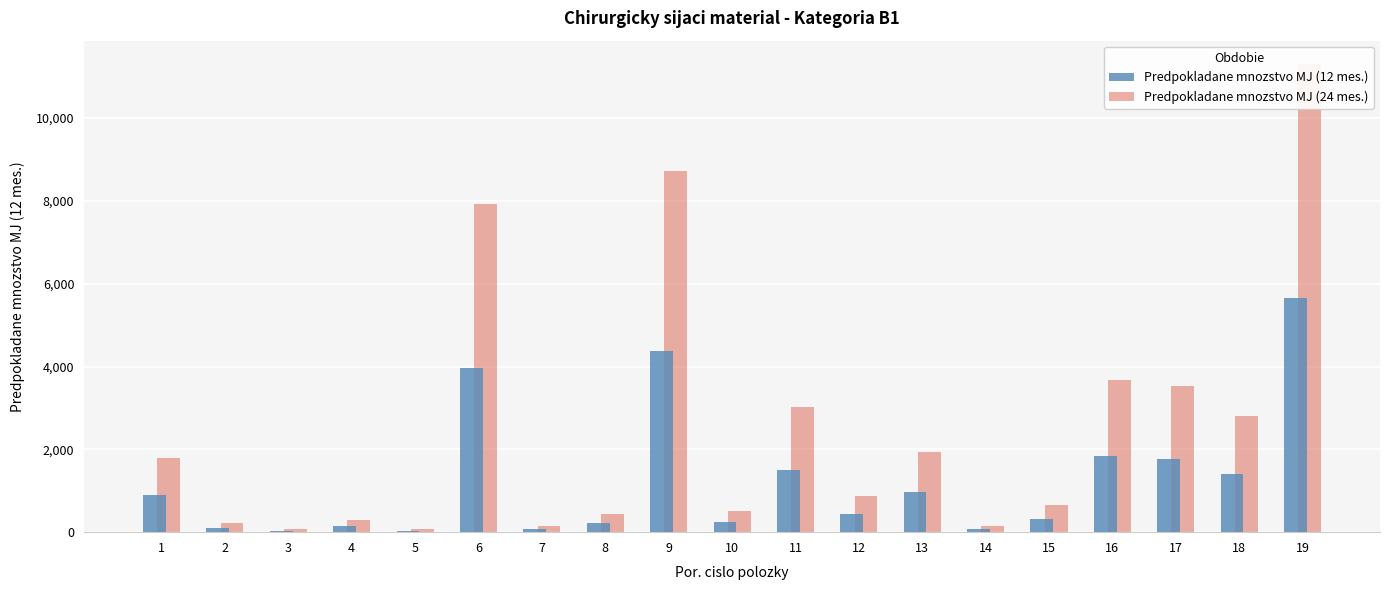

Which label corresponds to the largest value in the chart?

19